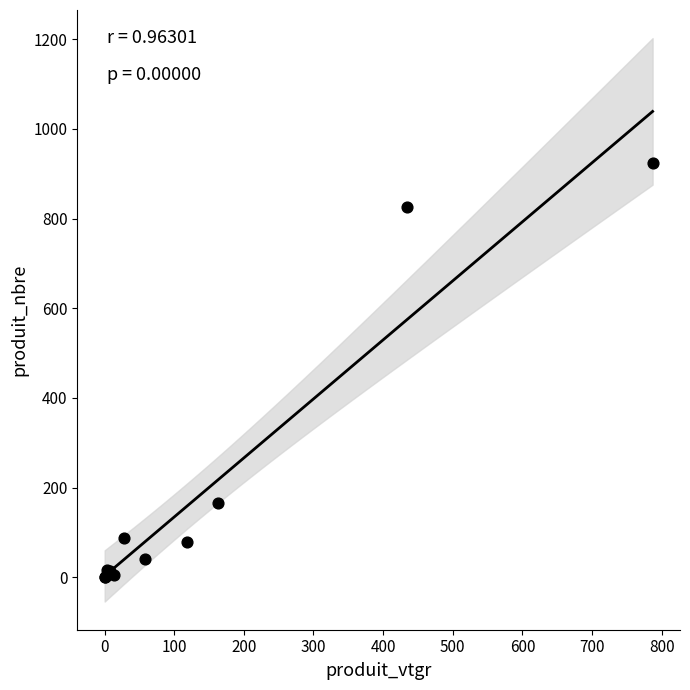

What Y value in the scatter plot is closest to 462?

166